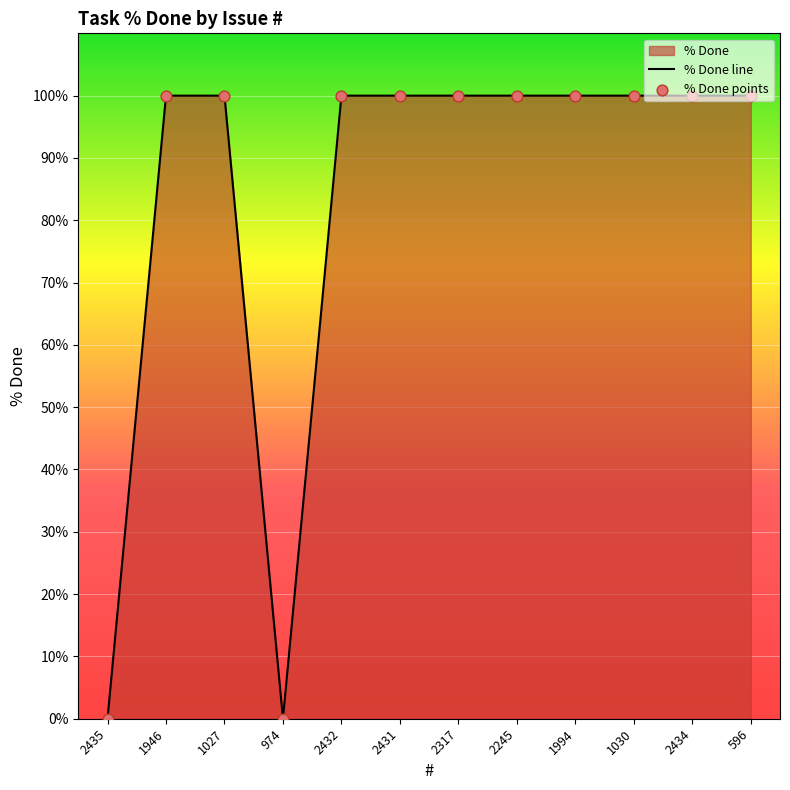

At how many categories does at least one series exceed 89?

10